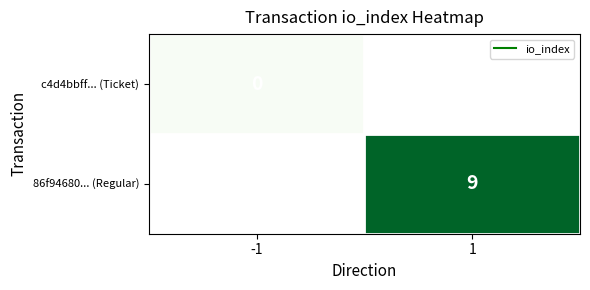

Count the number of categories in the chart.

2